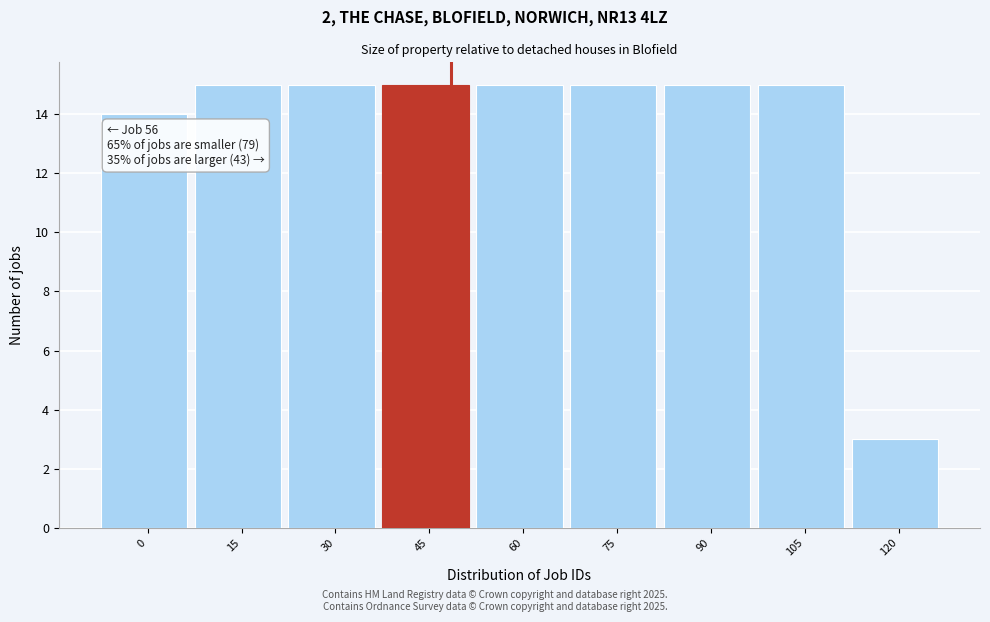

Reading left to right, extract all data points from this chart.

0=14	15=15	30=15	45=15	60=15	75=15	90=15	105=15	120=3